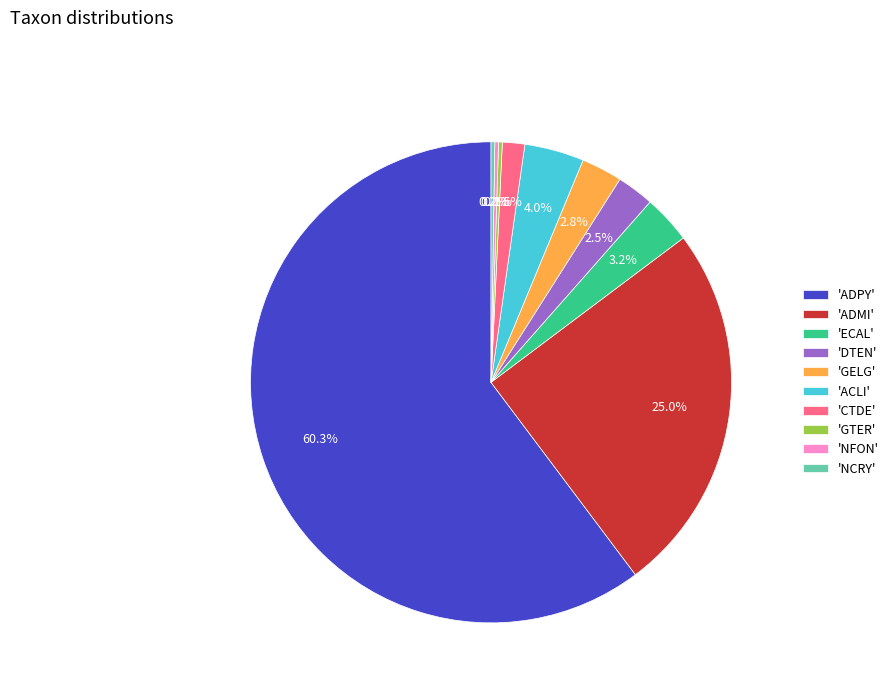

Between 'GELG' and 'ADMI', which is larger?

'ADMI'